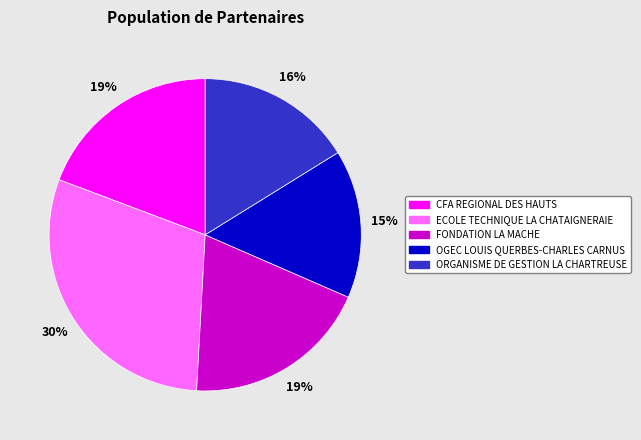

Is it true that ECOLE TECHNIQUE LA CHATAIGNERAIE is 22% of the pie?

False